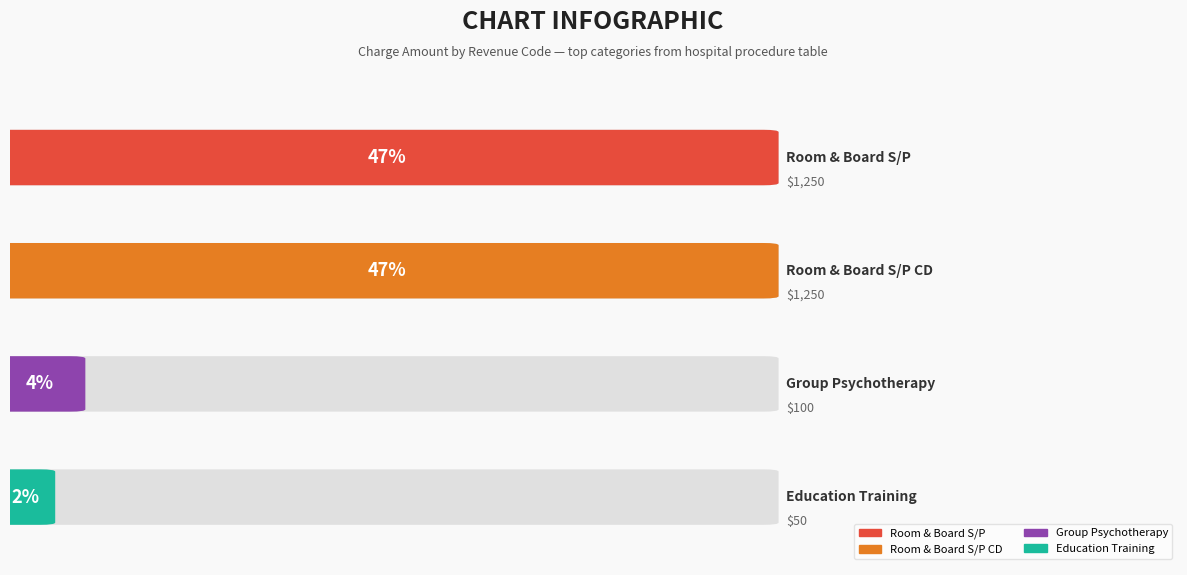

Reading left to right, list all the values displayed in this chart.

Room & Board S/P (124)=1250	Room & Board S/P CD (126)=1250	Group Psychotherapy (915)=100	Education Training (942)=50